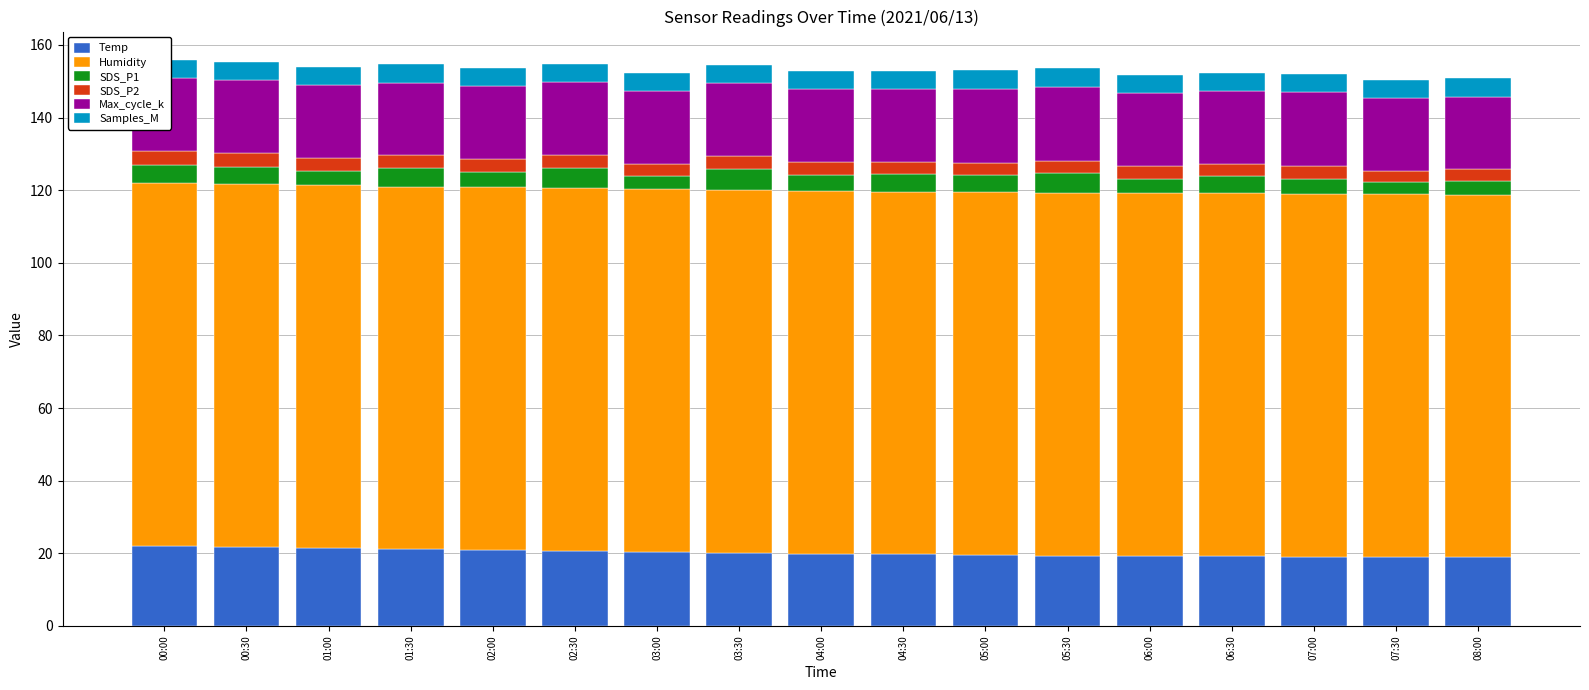

Reading left to right, transcribe all the data shown in this chart.

Temp: 22.1	21.7	21.4	21.1	20.9	20.6	20.3	20.1	19.9	19.7	19.5	19.4	19.3	19.2	19.1	19.0	18.9
Humidity: 99.9	99.9	99.9	99.9	99.9	99.9	99.9	99.9	99.9	99.9	99.9	99.9	99.9	99.9	99.9	99.9	99.9
SDS_P1: 5.0	4.9	3.9	5.2	4.2	5.6	3.8	5.7	4.4	4.8	4.8	5.4	3.9	4.8	4.0	3.3	3.8
SDS_P2: 3.8	3.8	3.6	3.4	3.6	3.8	3.1	3.6	3.5	3.3	3.3	3.4	3.6	3.3	3.6	3.0	3.1
Max_cycle_k: 20.0	20.1	20.0	20.0	20.0	20.0	20.1	20.1	20.0	20.1	20.5	20.4	20.0	20.1	20.5	20.0	20.1
Samples_M: 5.0	5.0	5.0	5.0	5.0	5.0	5.0	5.0	5.0	5.0	5.0	5.0	5.0	5.0	5.0	5.0	5.0